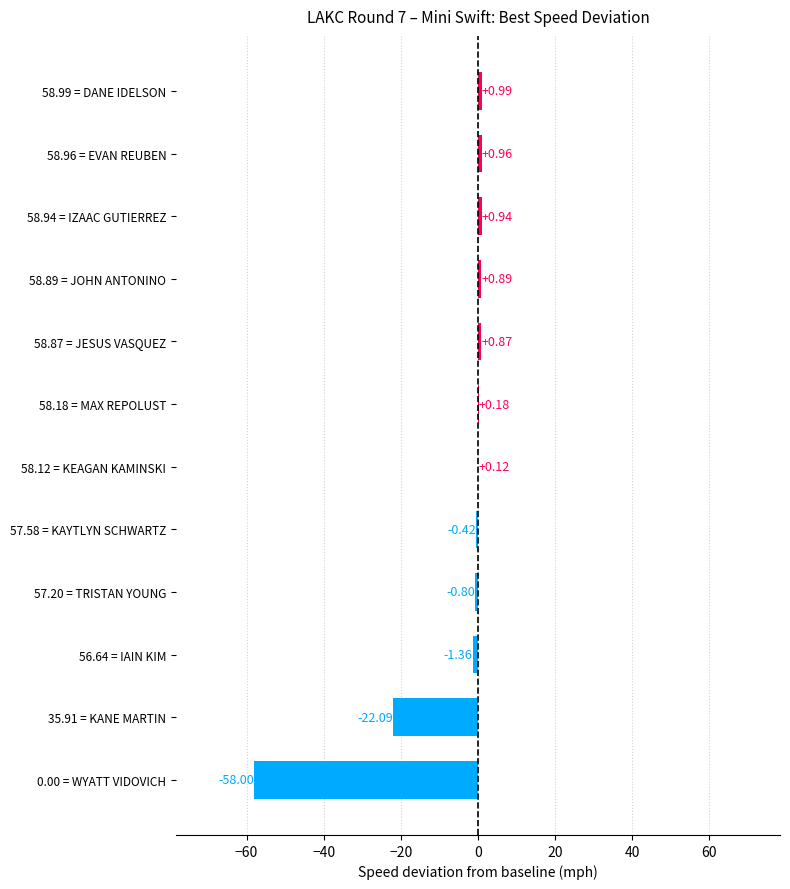

Between 35.91 = KANE MARTIN and 58.18 = MAX REPOLUST, which is larger?

58.18 = MAX REPOLUST